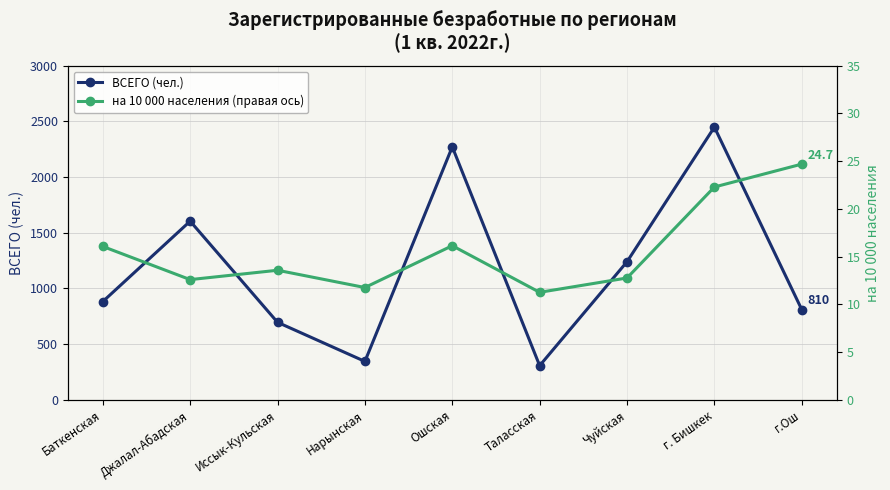

True or false: ВСЕГО (чел.) and на 10 000 населения (правая ось) cross at least once.

False